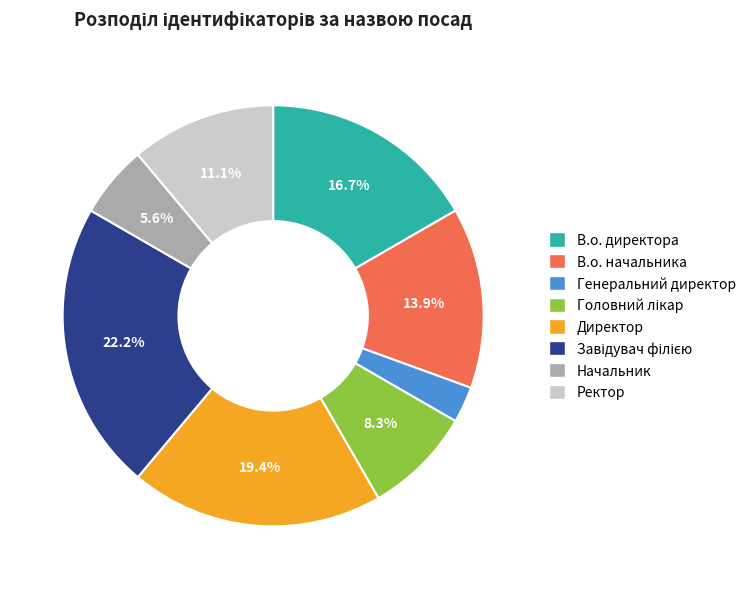

To the nearest percent, what is the difference between the largest and smallest slice percentages?

19%